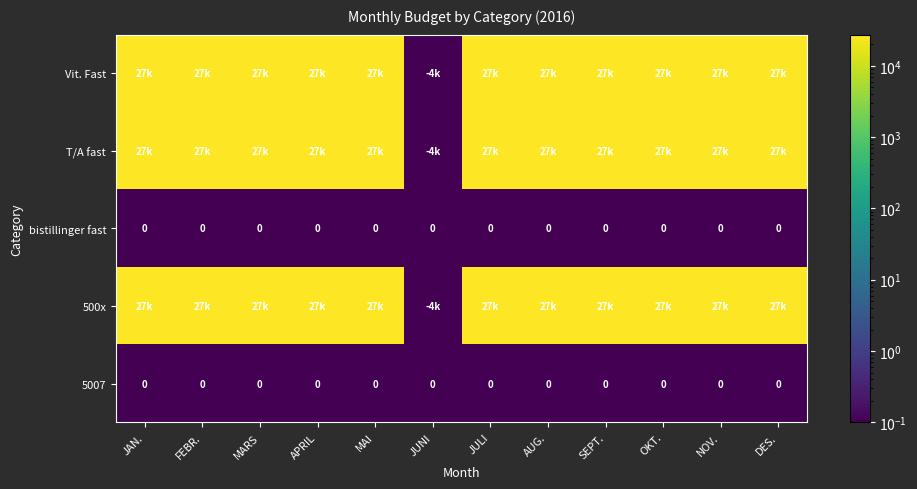

Is it true that bistillinger fast equals 0.0 at DES.?

True